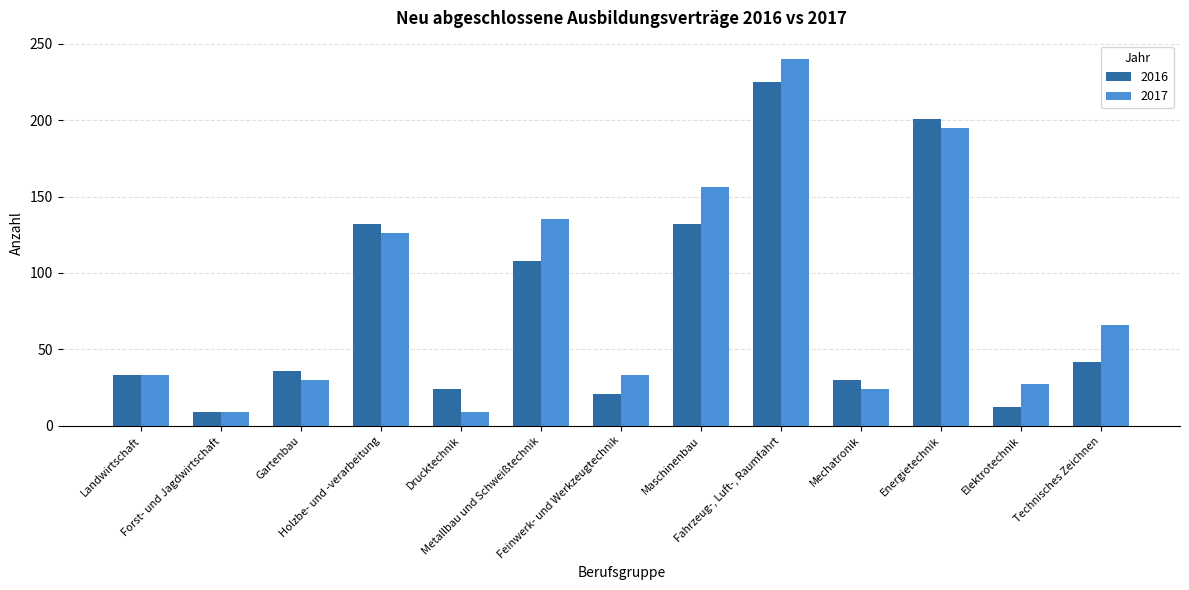

How many data points in 2017 are less than 33?

5